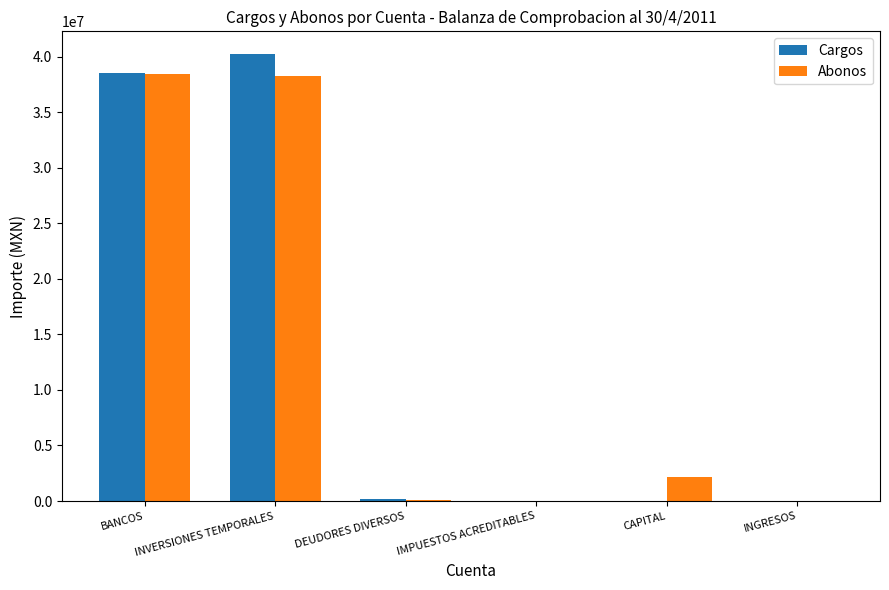

What is the total value across all series at INVERSIONES TEMPORALES?

78538648.8